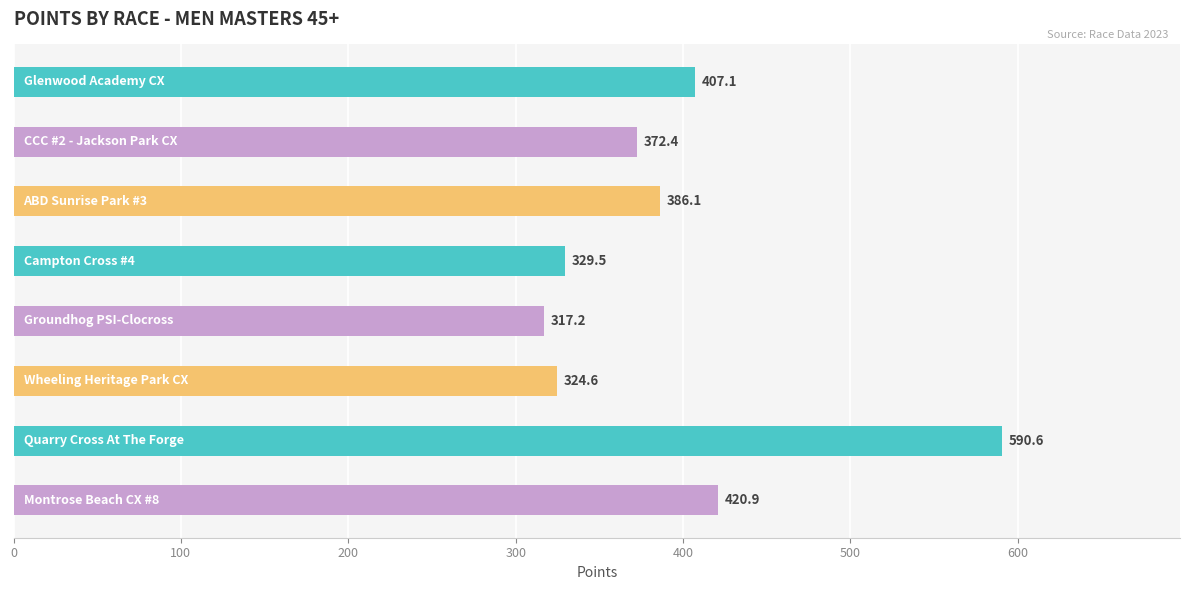

What is the value of the 5th bar from the top?

317.2